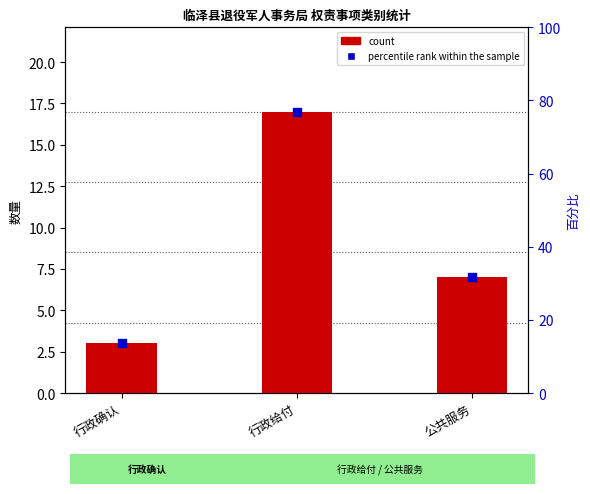

What is the ratio of the value at 行政确认 to the value at 公共服务?

0.4